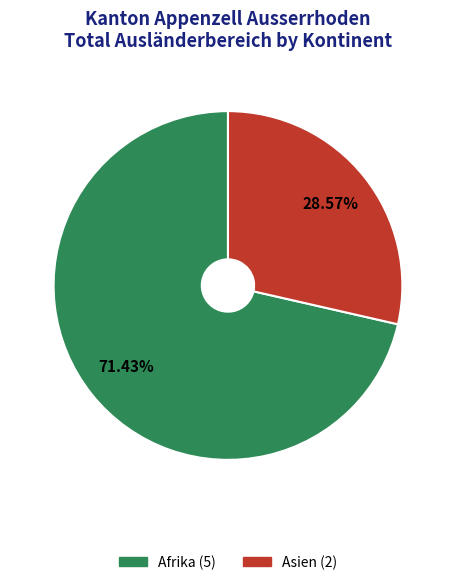

Is there a majority slice in this chart?

Yes